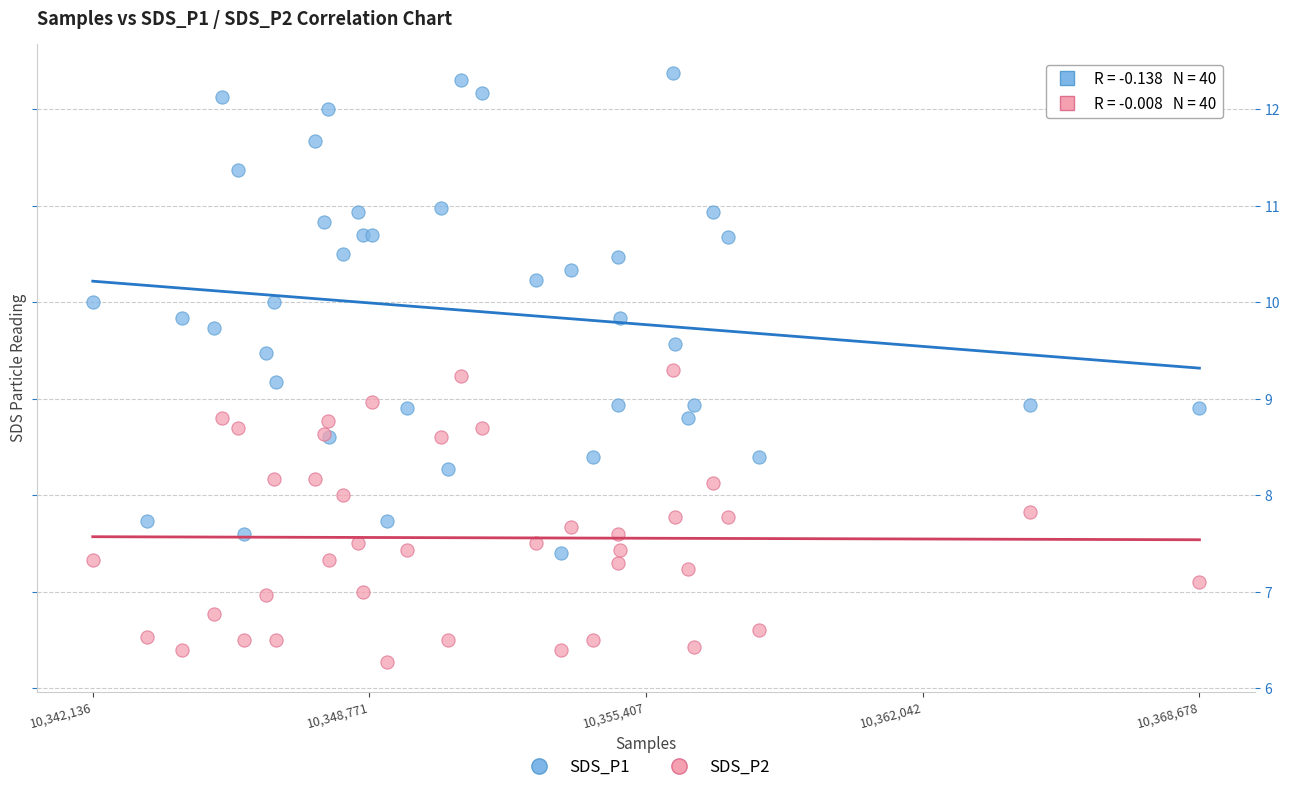

Which series reaches the minimum Y coordinate?

SDS_P2